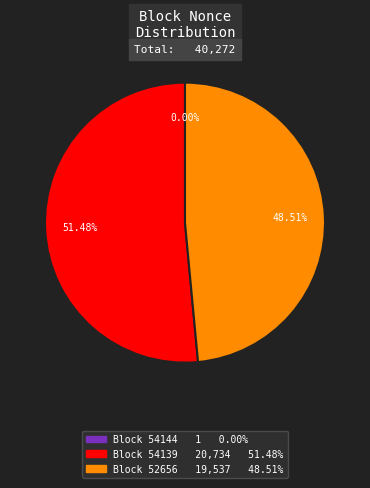

Does any single category account for the majority?

Yes